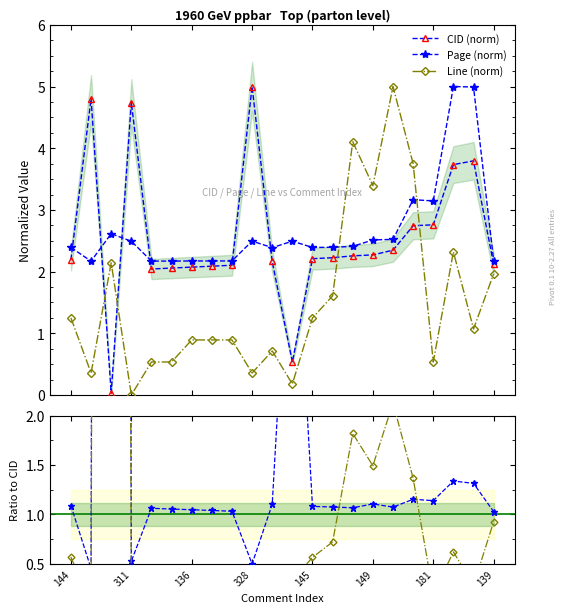

Which series ends up on top after the final intersection of Page/CID and Page (norm)?

Page (norm)